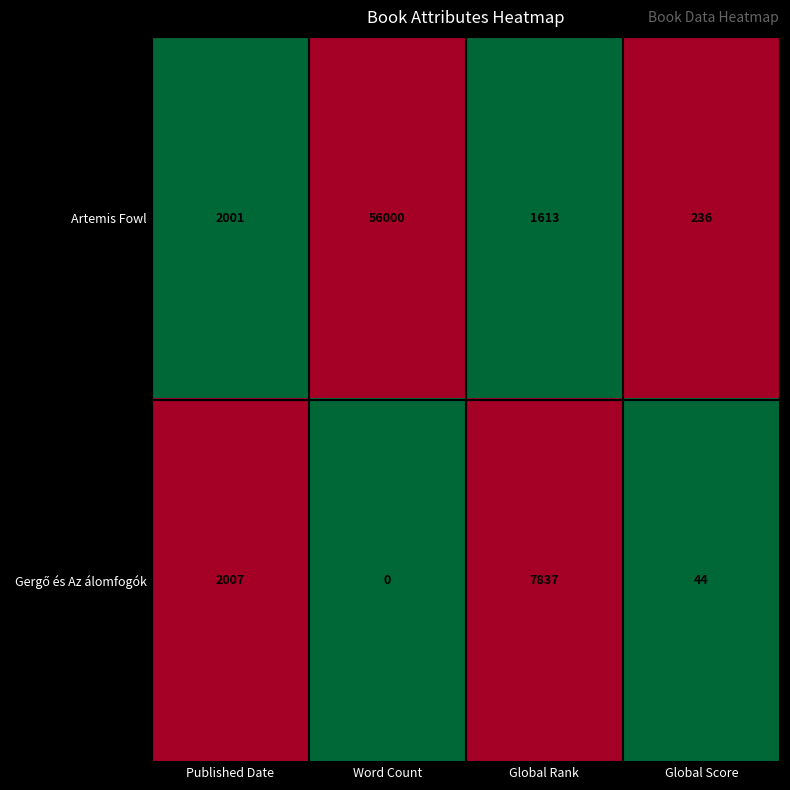

Rank the categories by Artemis Fowl value from lowest to highest.

Global Score, Global Rank, Published Date, Word Count